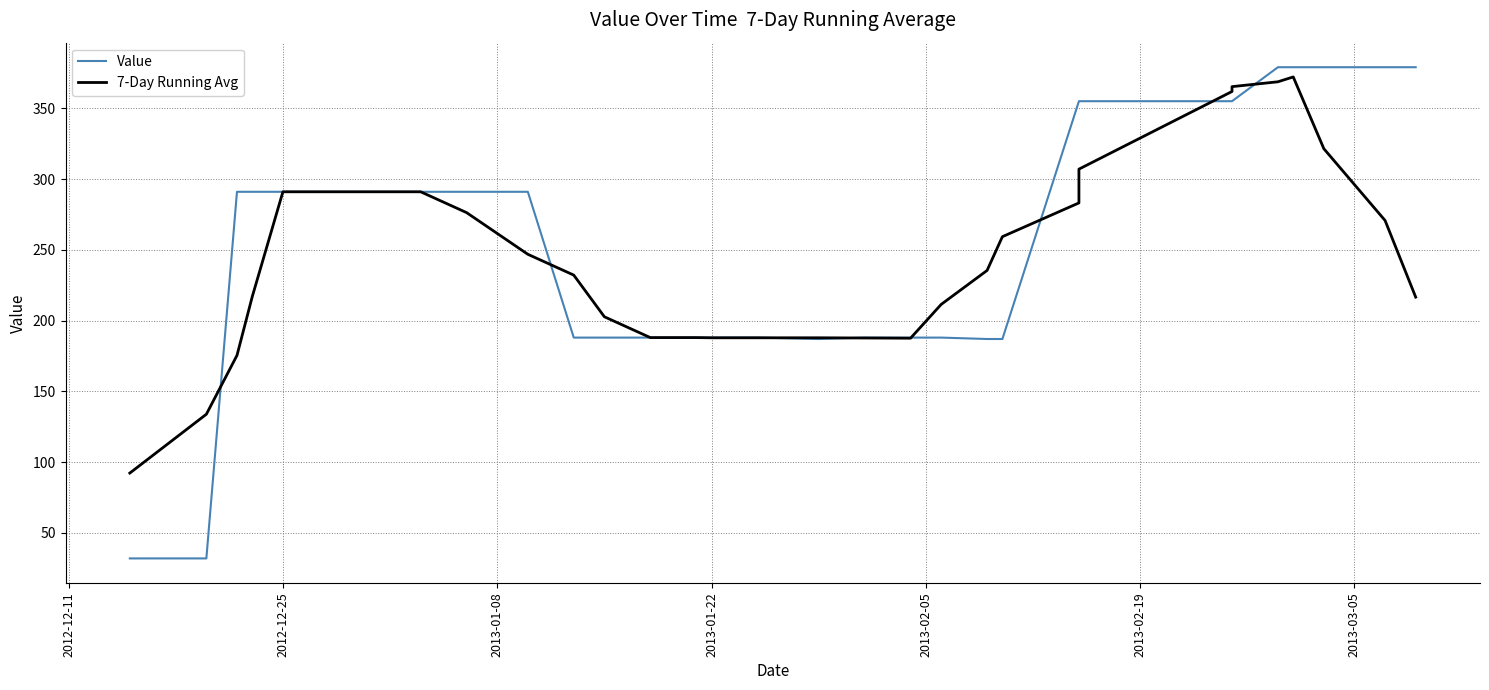

List the series in order of their overall mean, lowest first.

7-Day Running Avg, Value